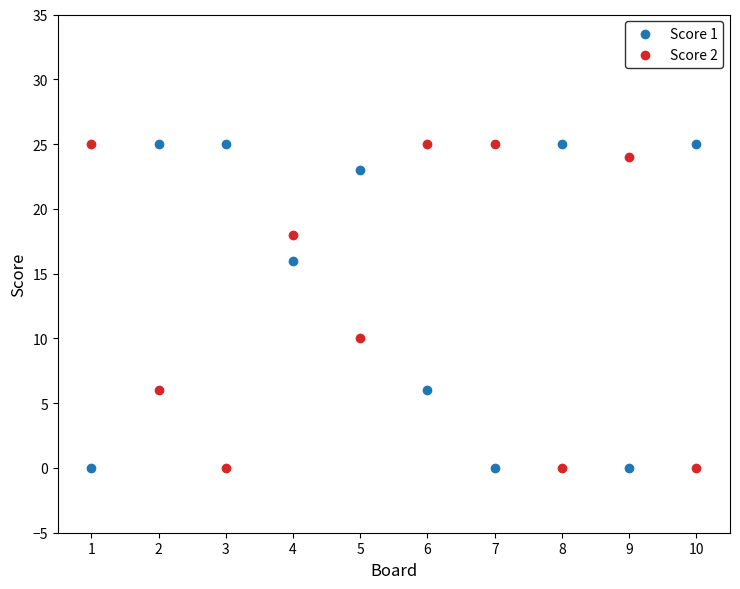

What is the X range (max minus min) for the scatter plot?

9